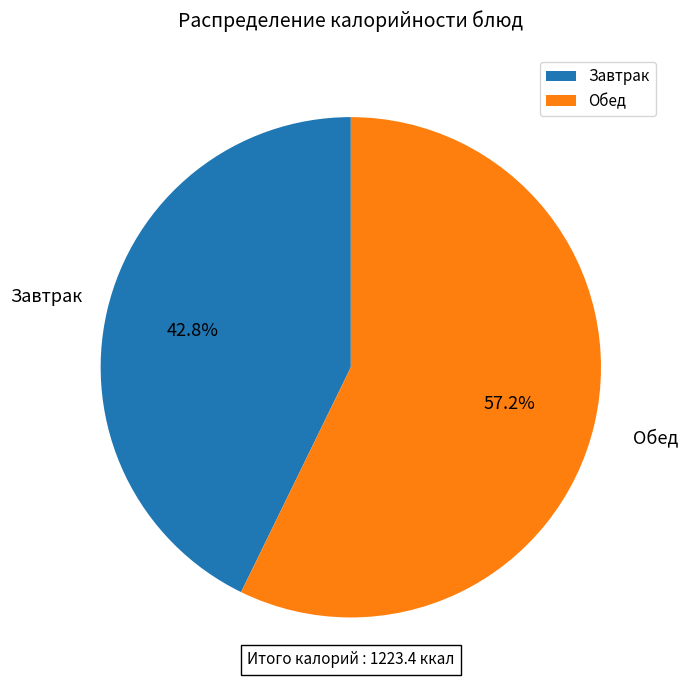

What is the total percentage of Завтрак and Обед?

100.0%